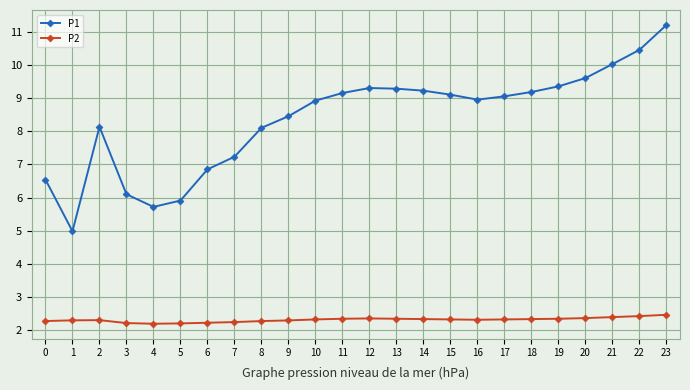

True or false: P2 and P1 cross at least once.

False